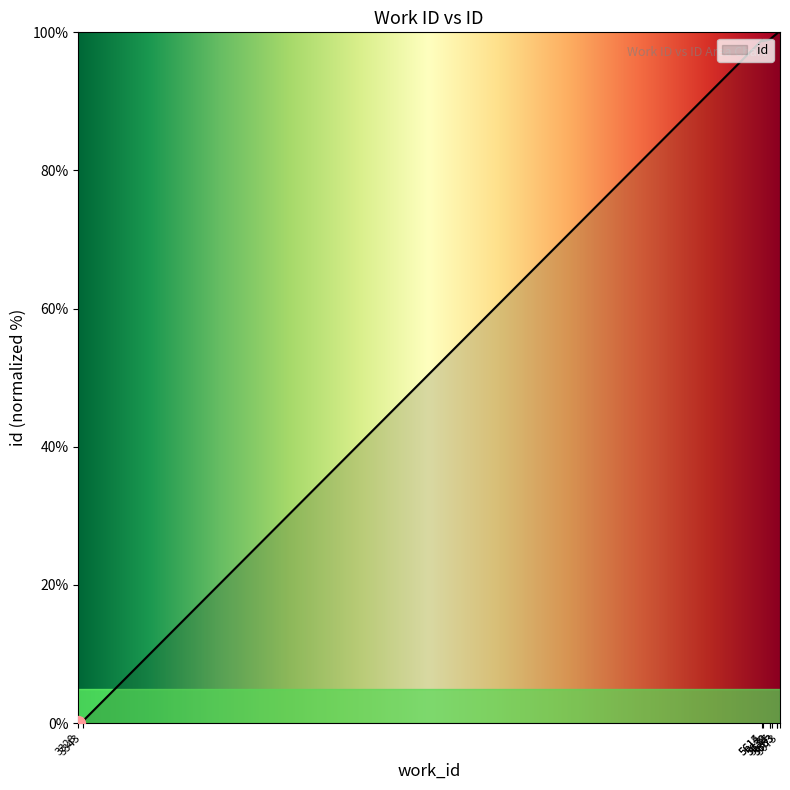

What is the change in value from 5614 to 5663?

+0.9